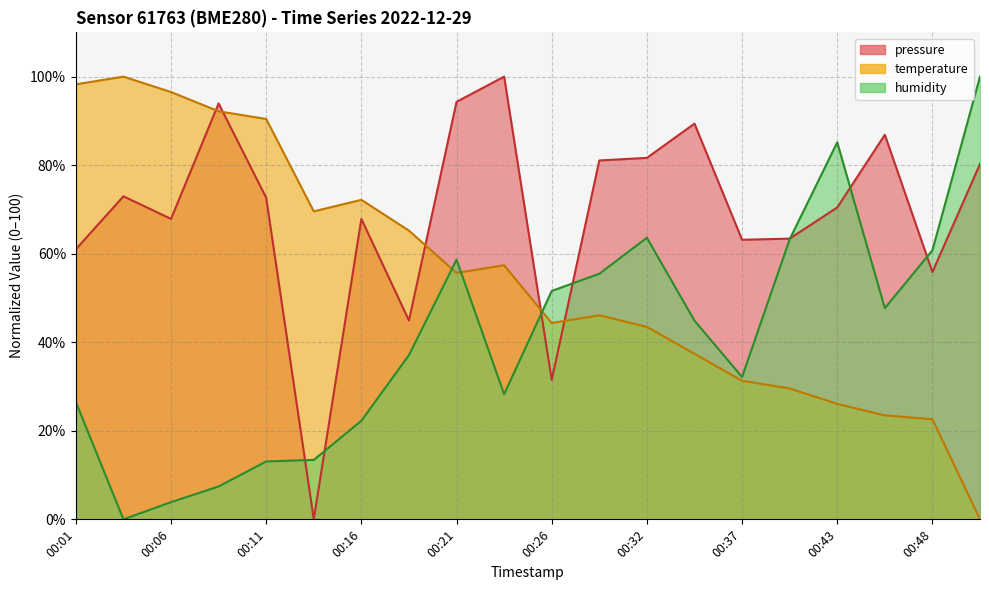

What is the value of the pressure point at the 5th from the left?

72.6